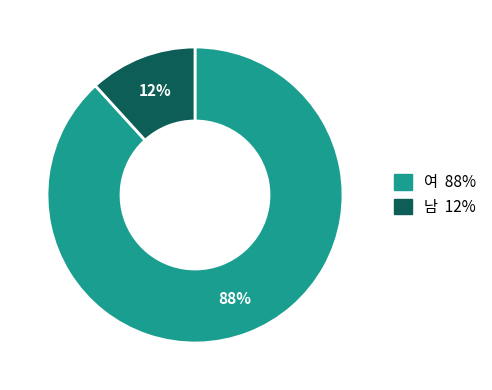

How many slices are in this pie chart?

2